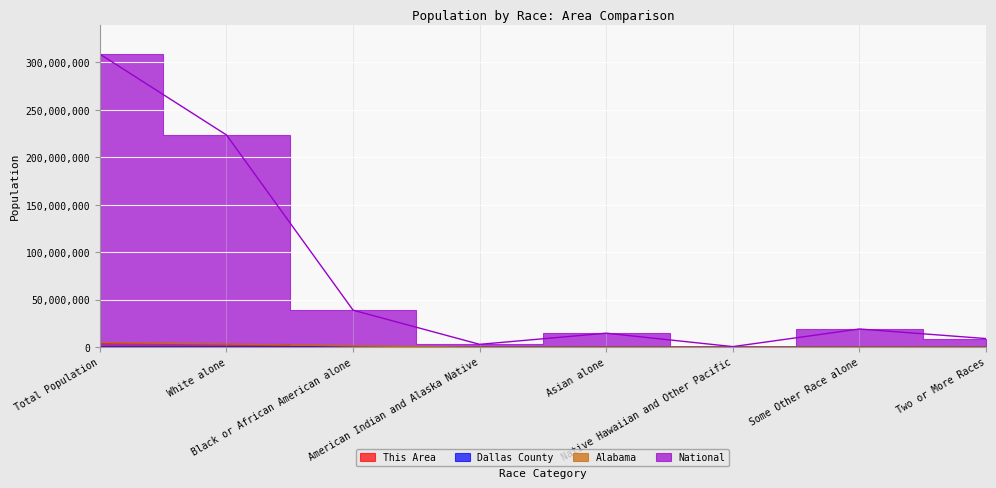

Rank the categories by Alabama value from lowest to highest.

Native Hawaiian and Other Pacific, American Indian and Alaska Native, Asian alone, Two or More Races, Some Other Race alone, Black or African American alone, White alone, Total Population